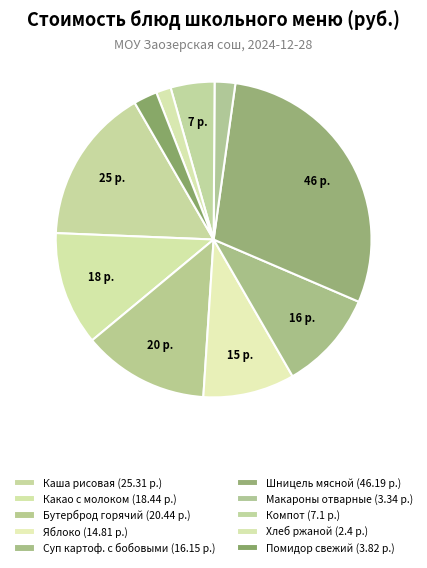

Which category has the biggest portion of the pie?

Шницель мясной